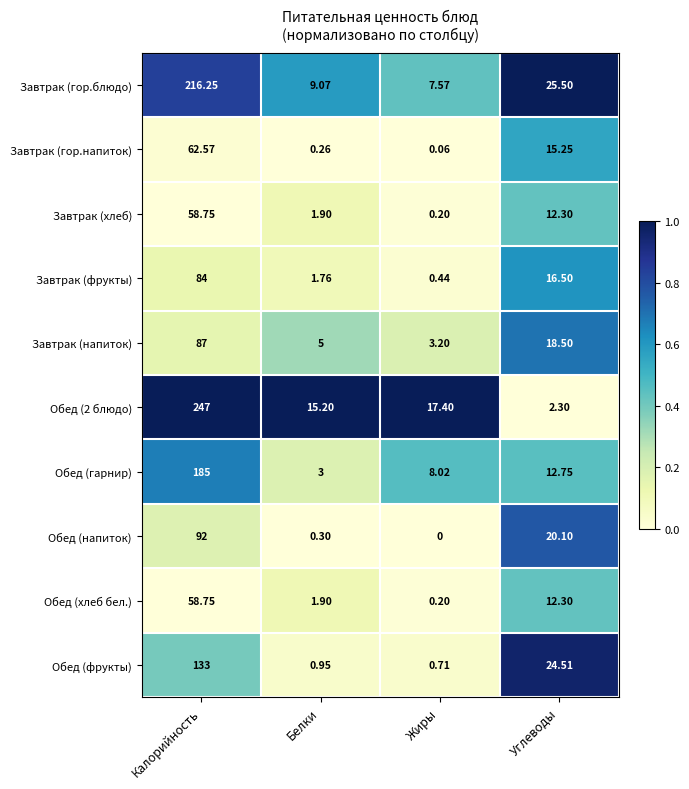

At which label does Обед (хлеб бел.) reach its peak?

Калорийность